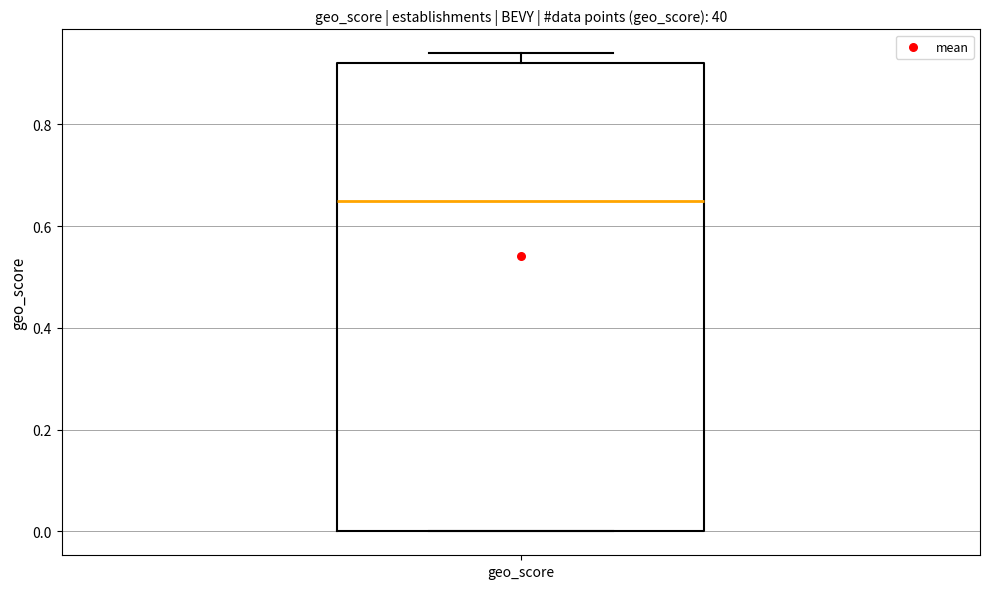

Where does the median line of the box for geo_score sit on the y-axis? The values are not printed on the chart, so give them approximately, as read against the axis.

0.66